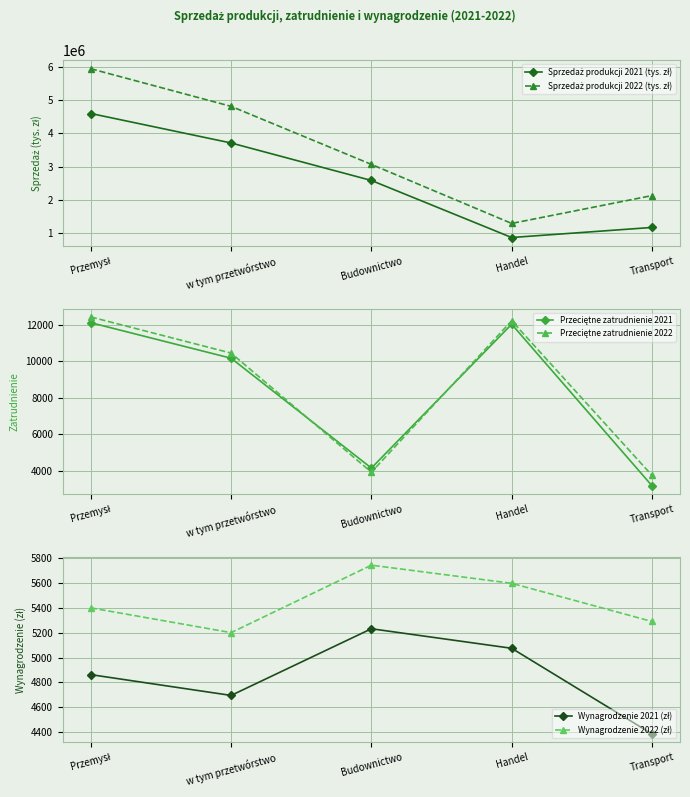

Where is the first local maximum for Wynagrodzenie 2021 (zł)?

Budownictwo